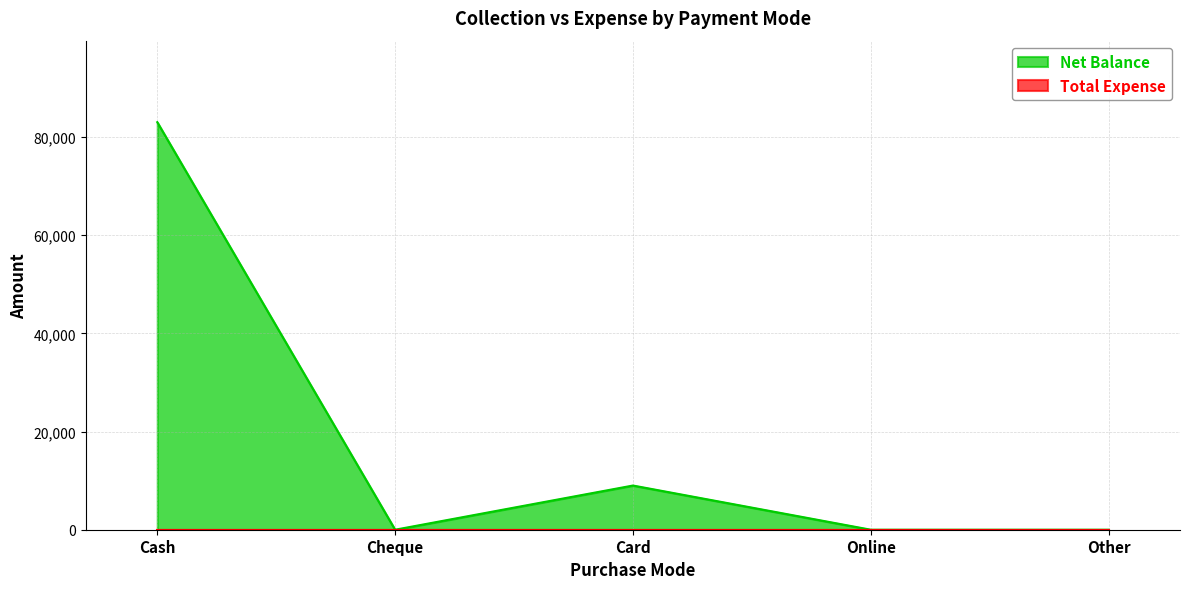

How many interior local peaks (higher than both neighbors) does the data have?

1